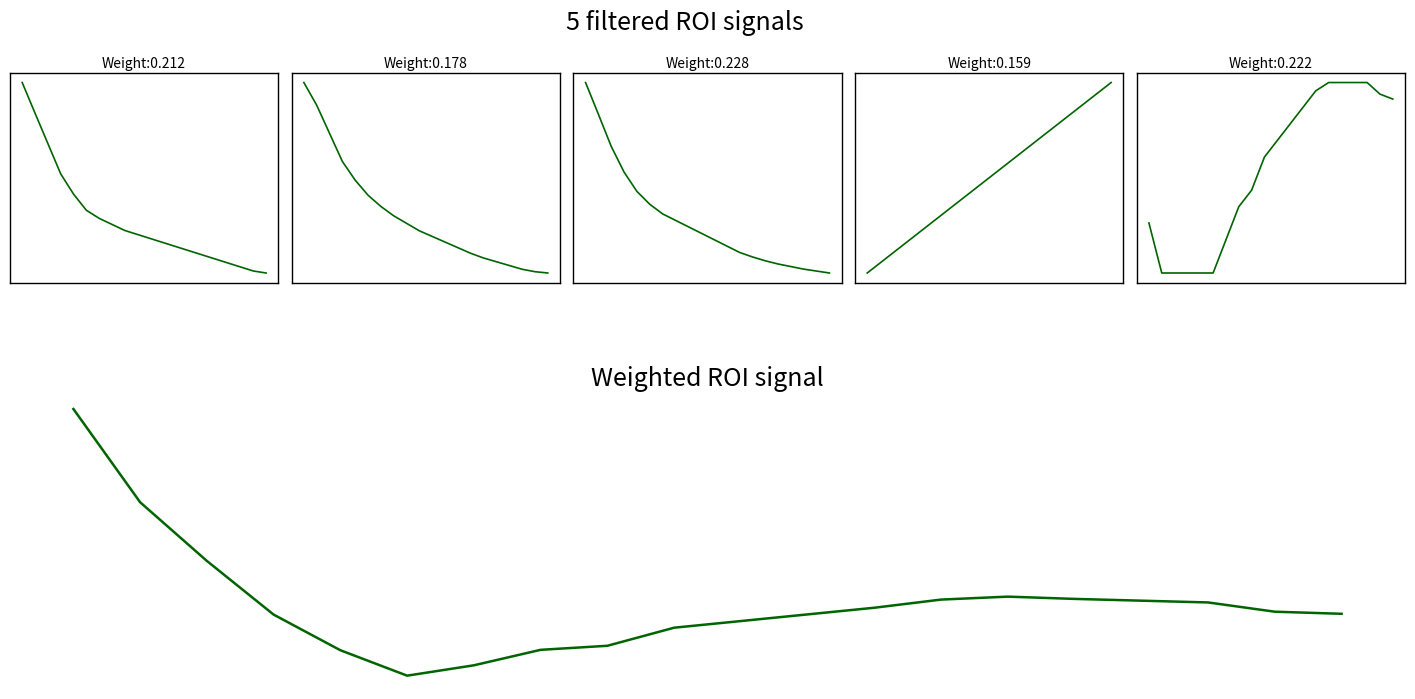

How many categories are shown in the chart?

20